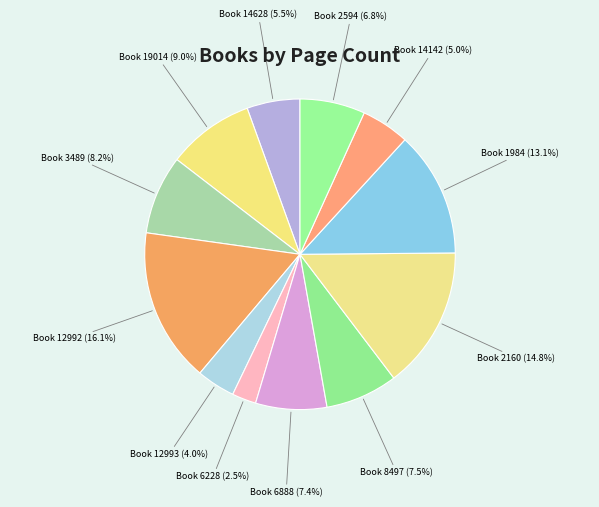

To the nearest percent, what is the average slice percentage?

8%